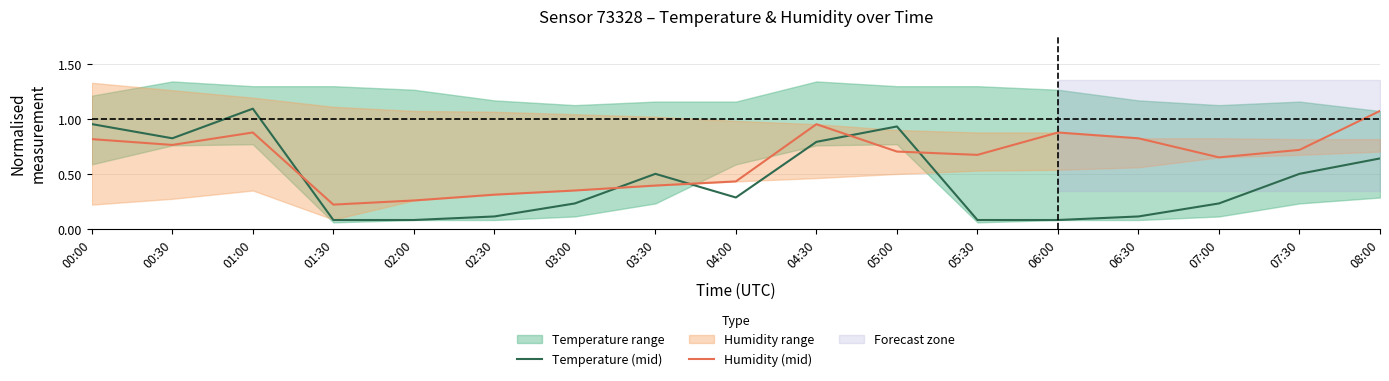

Which category has the highest value in the Temperature (mid) series?

01:00